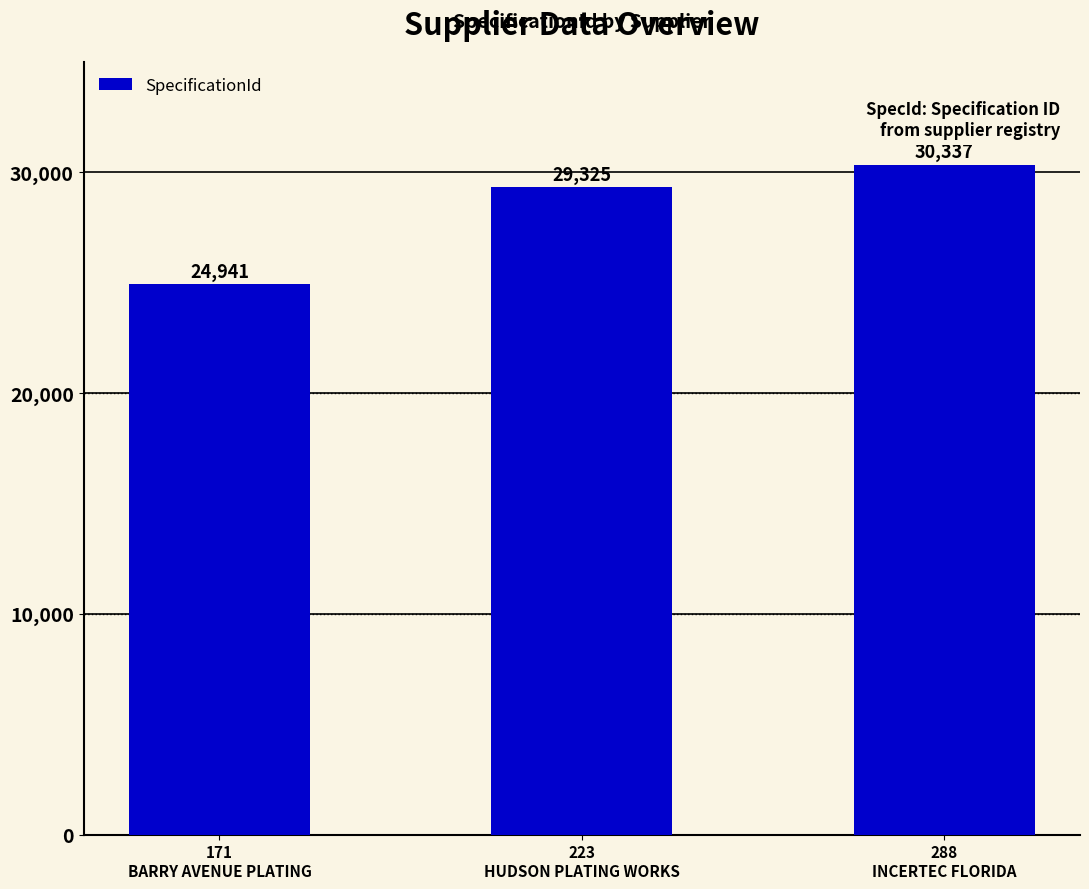

How many values are between 24941 and 30337?

3